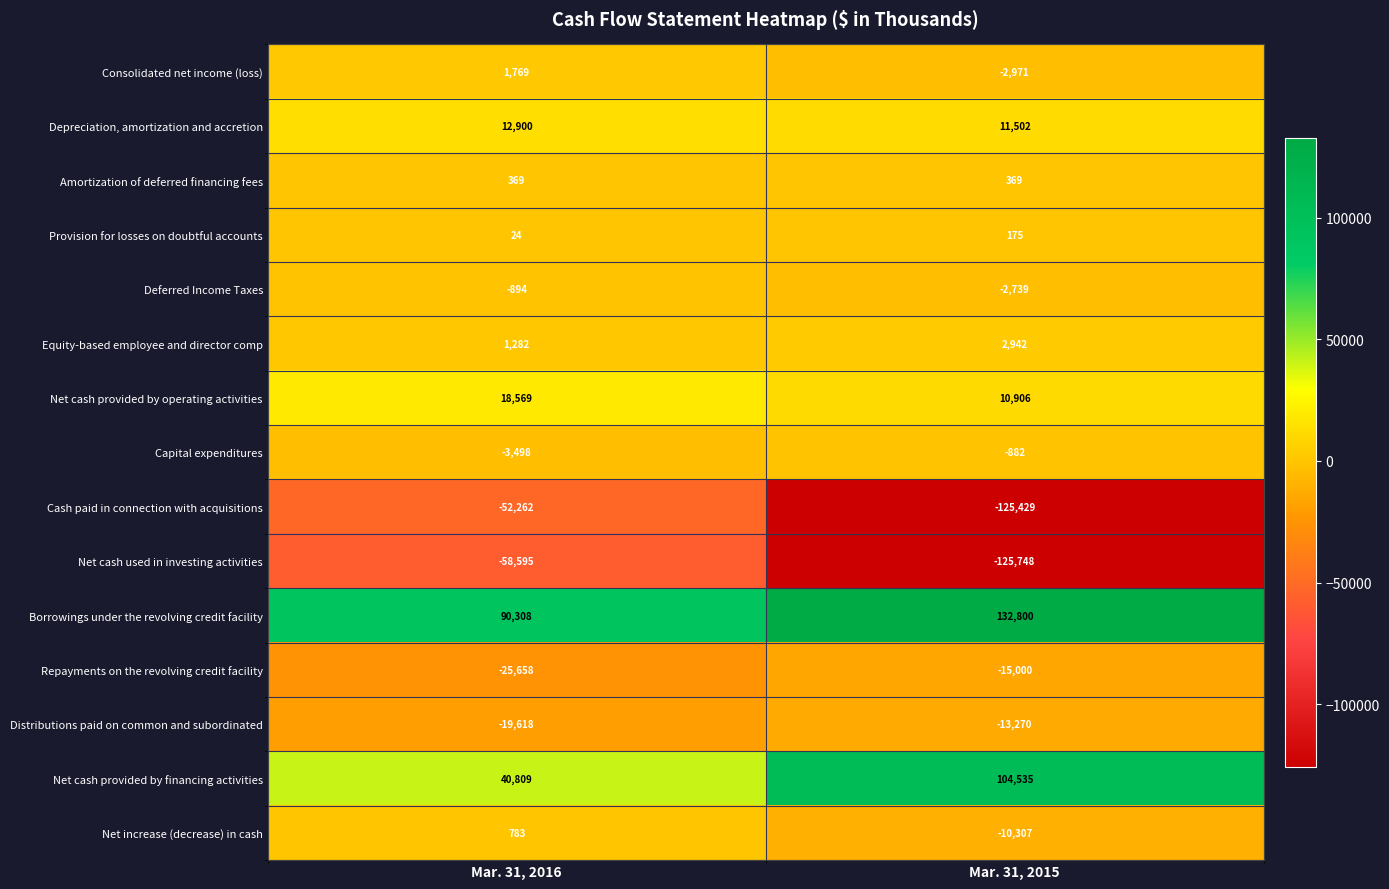

Which series has the largest range (max minus min)?

Cash paid in connection with acquisitions